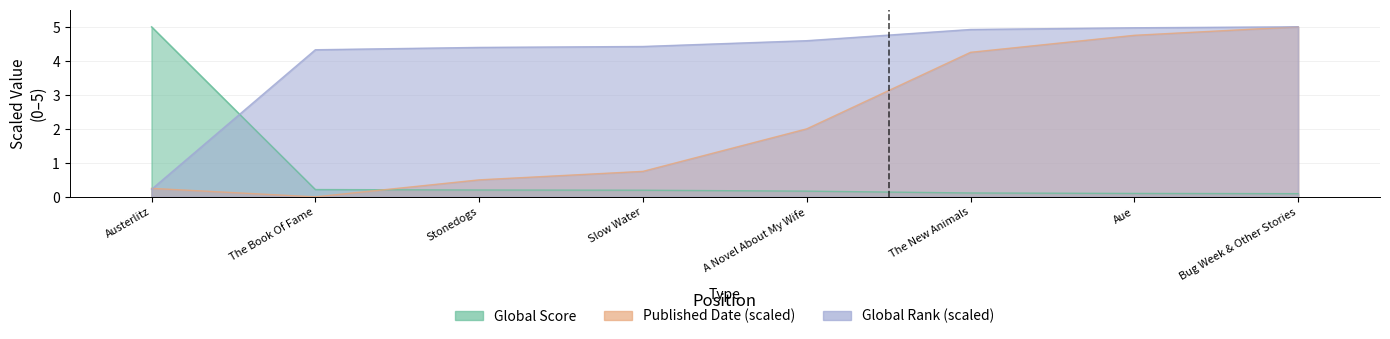

Which series has the largest range (max minus min)?

Published Date